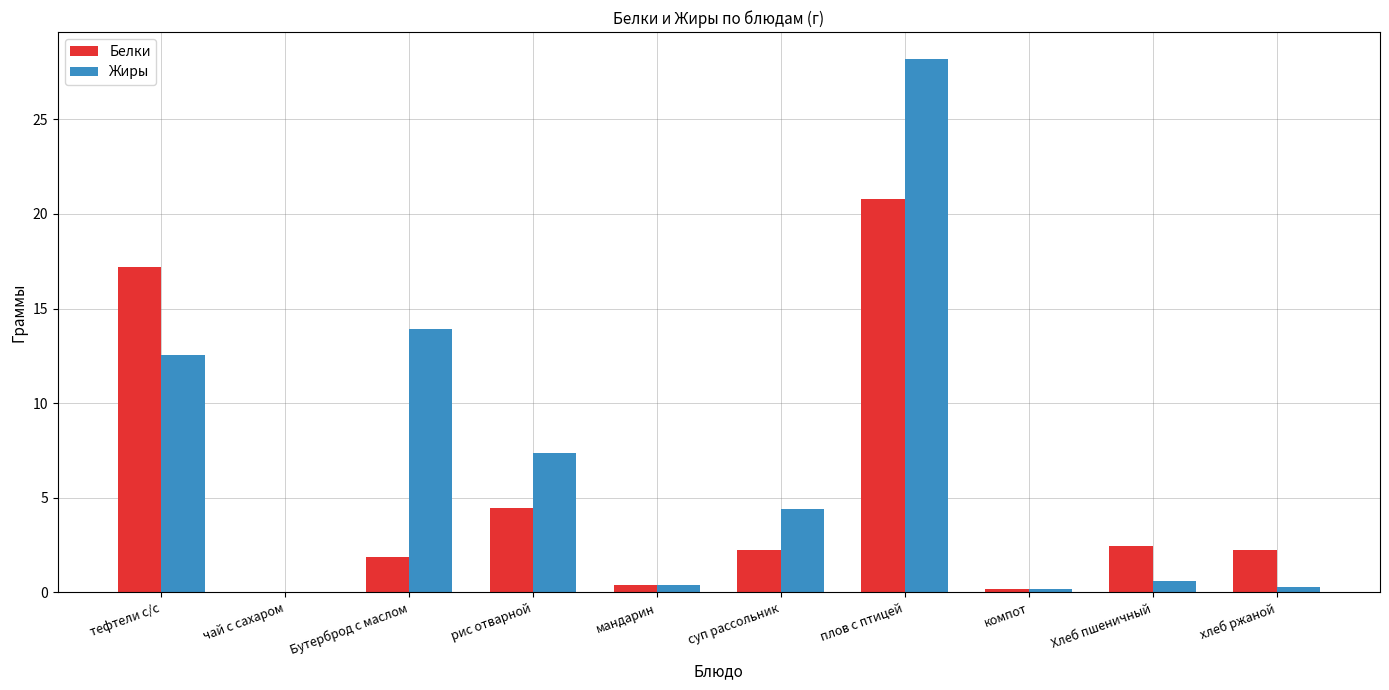

Which series has the largest total across all categories?

Жиры